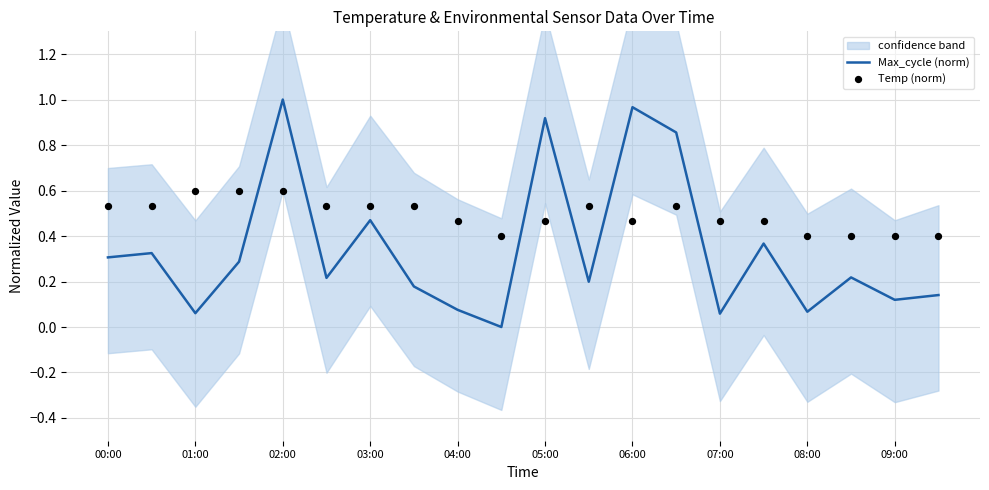

Which series has the largest Y range (max minus min)?

Max_cycle (norm)